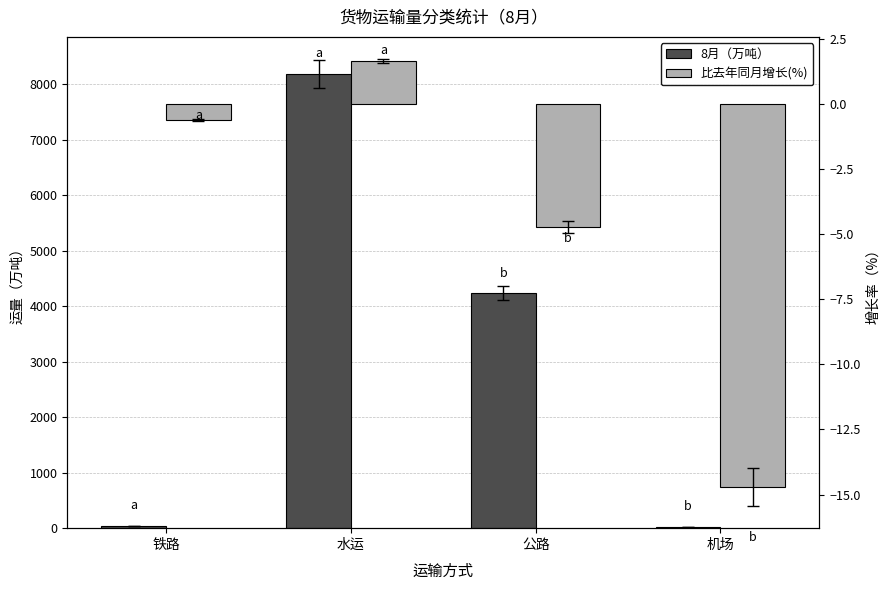

How many negative values does the 比去年同月增长(%) series have?

3